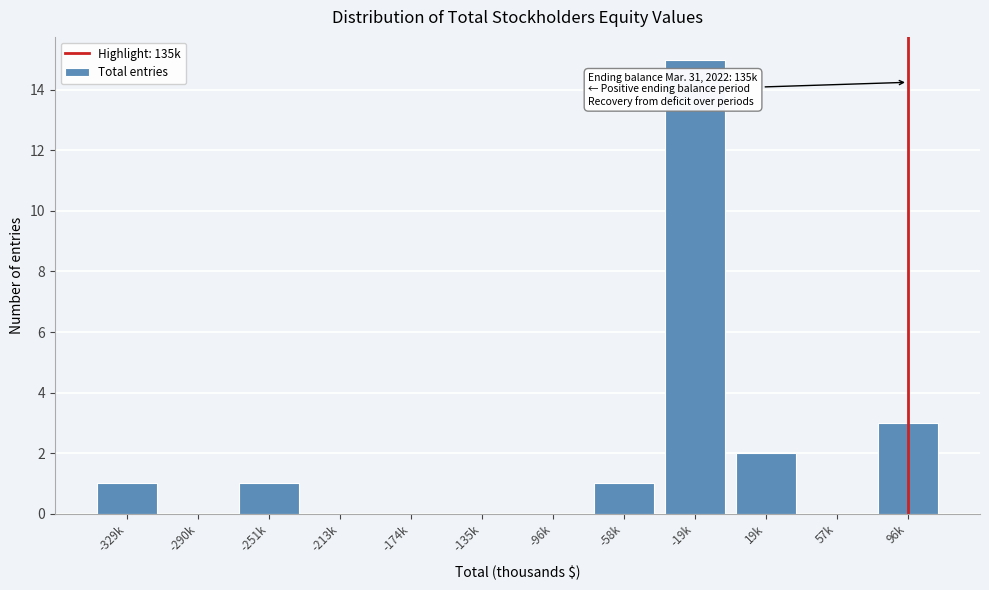

Reading right to left, what are all the values shown in this chart?

96k=3	57k=0	19k=2	-19k=15	-58k=1	-96k=0	-135k=0	-174k=0	-213k=0	-251k=1	-290k=0	-329k=1